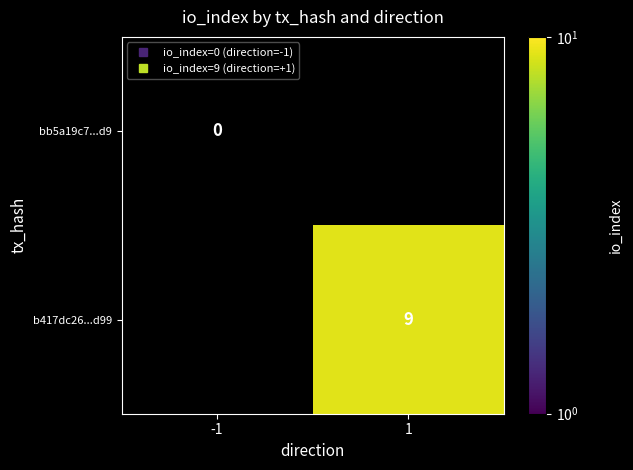

Rank the series at -1 from highest to lowest value.

bb5a19c7...d9, b417dc26...d99